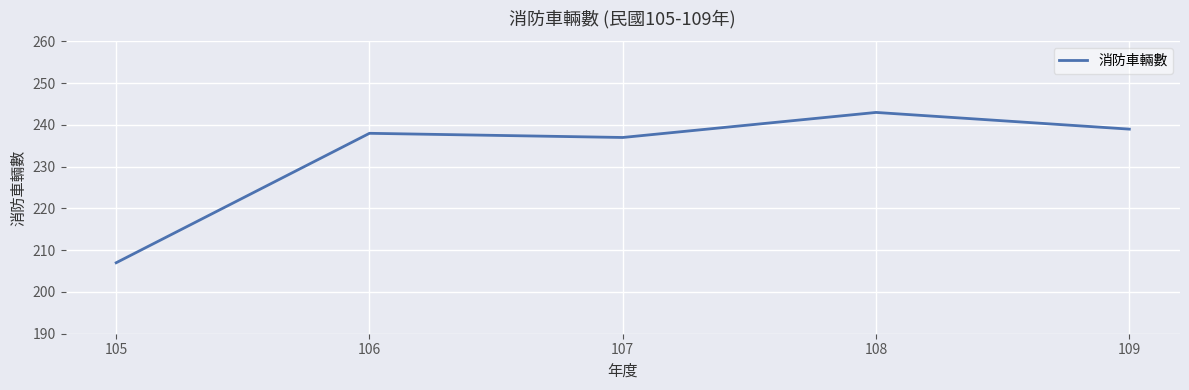

What is the sum of the values at 105 and 109?

446